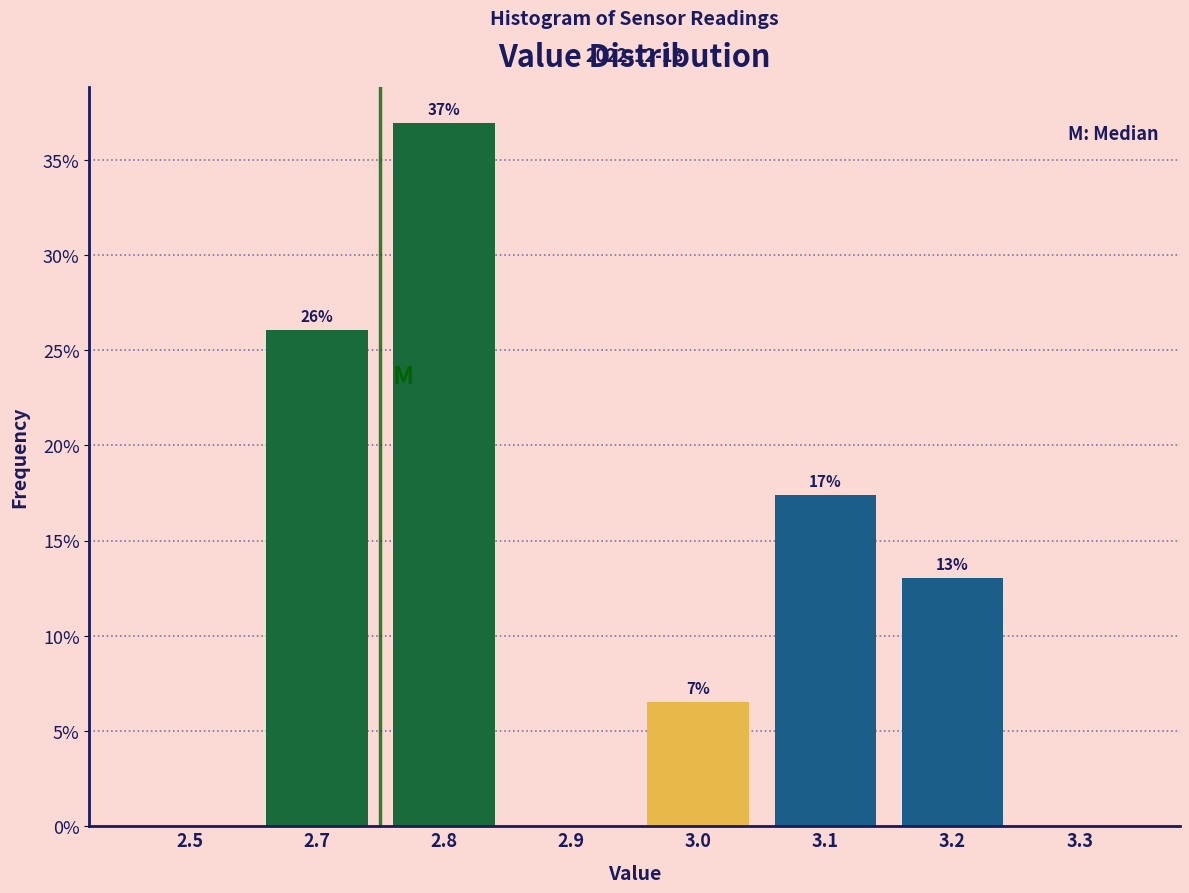

What is the sum of all values?

100.0